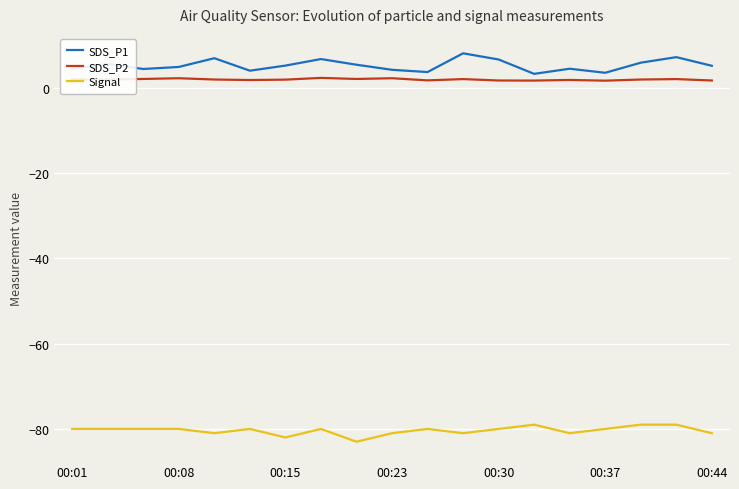

List the series in order of their peak value, lowest first.

Signal, SDS_P2, SDS_P1